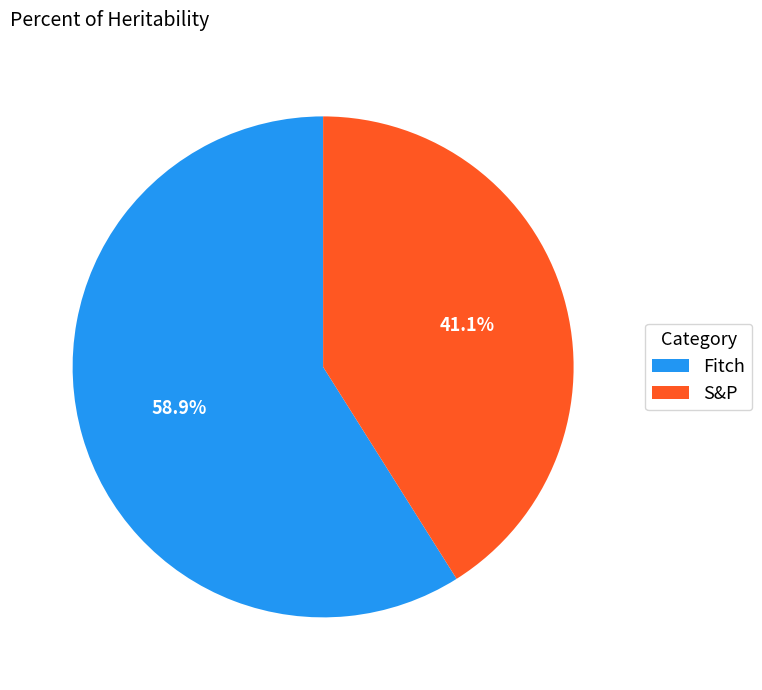

Count the number of slices in the pie.

2